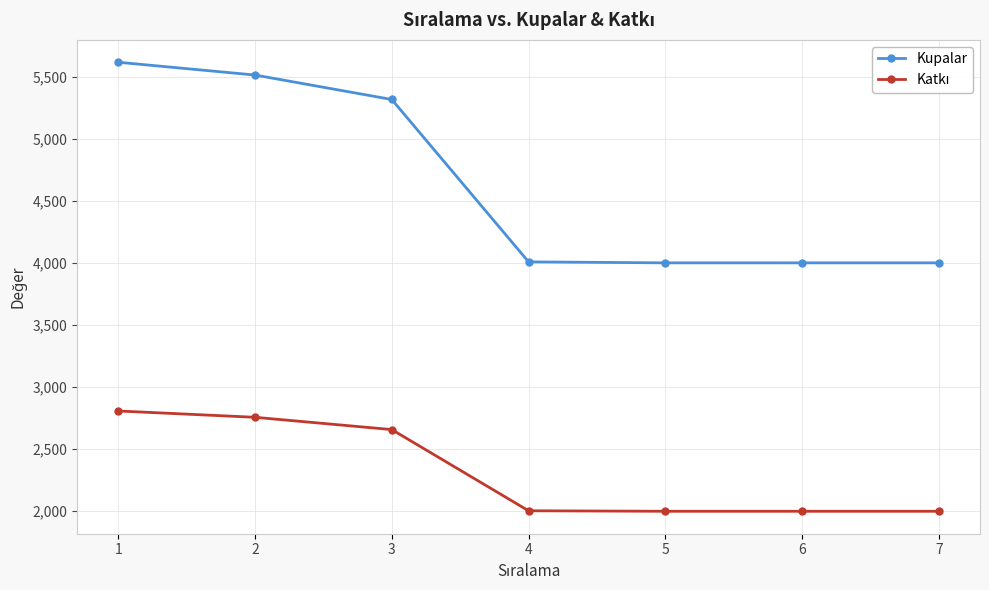

What is the greatest value displayed?

5617